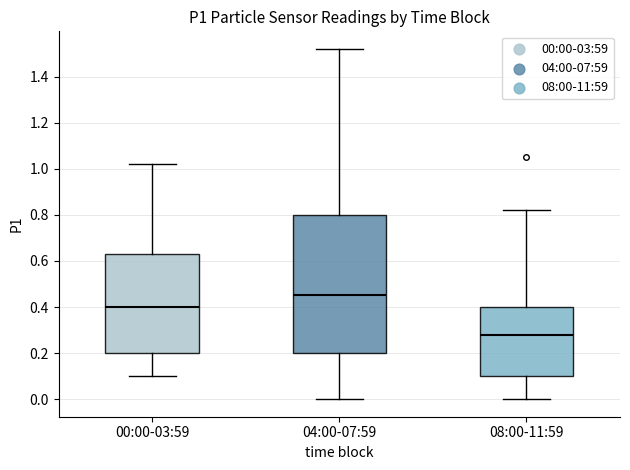

Which box's median line is the lowest?

08:00-11:59